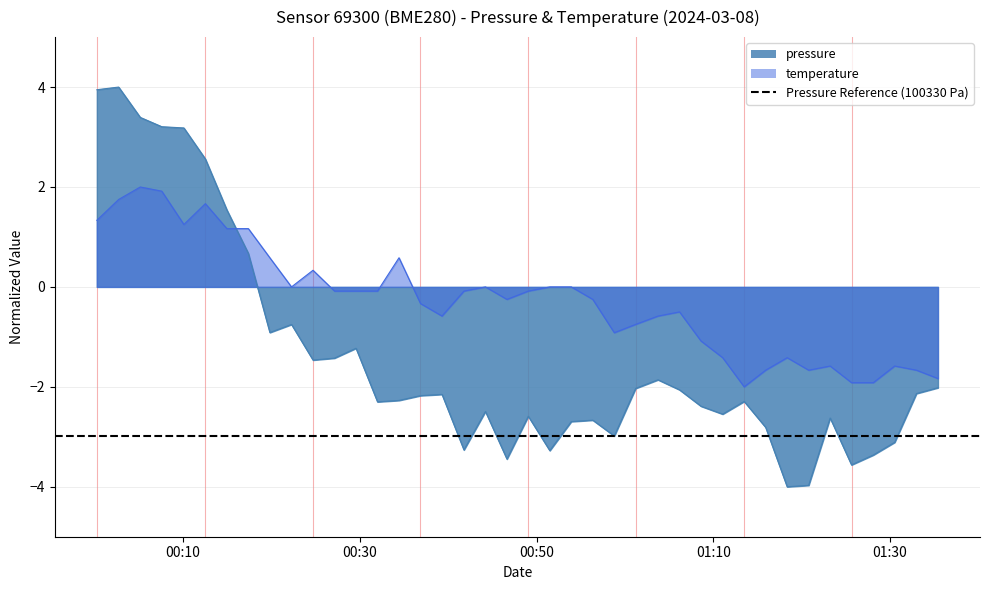

What is the maximum value shown in the chart?

4.0